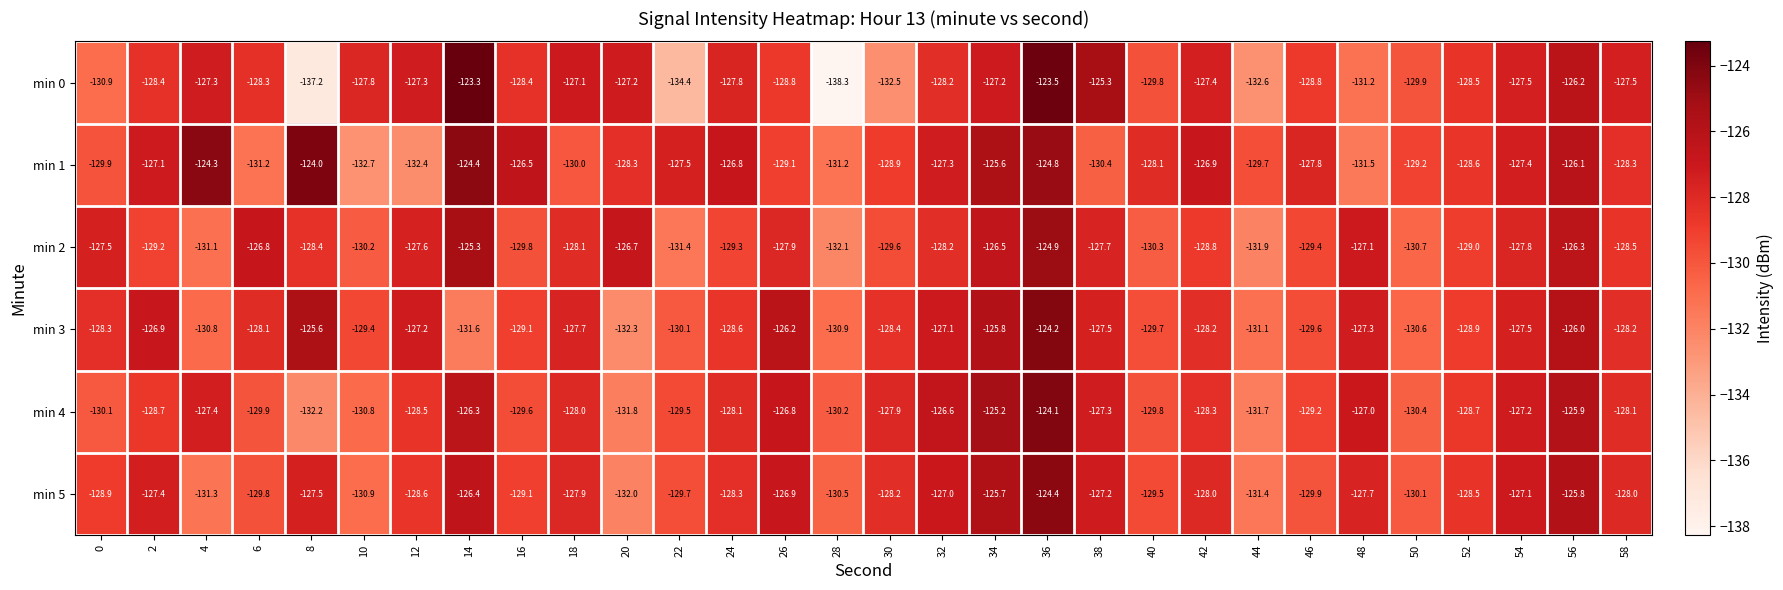

Which series changed the most between 0 and 44?

min 2